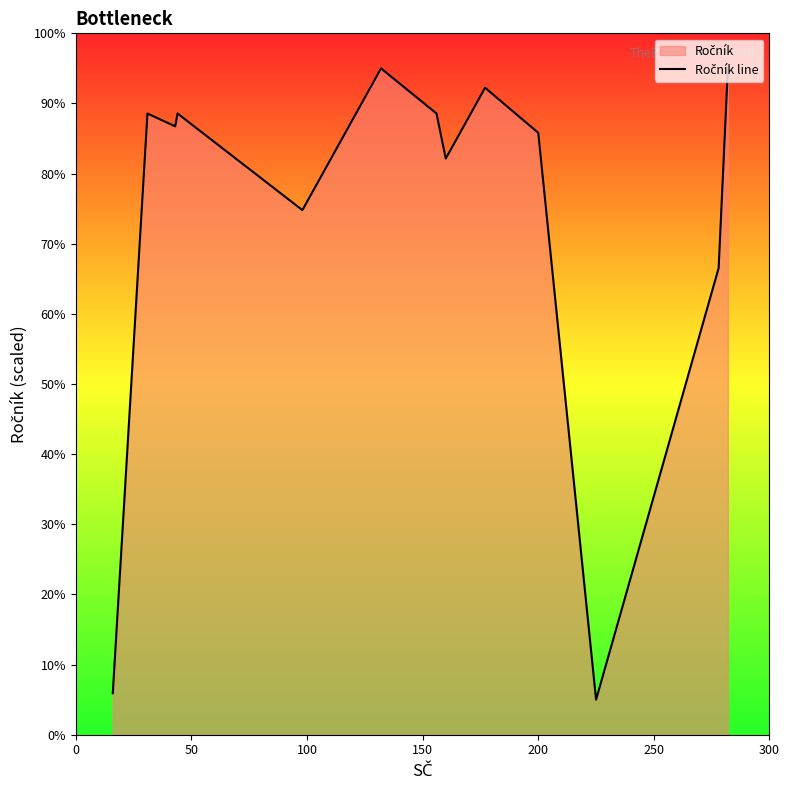

What is the smallest value displayed?

5.0